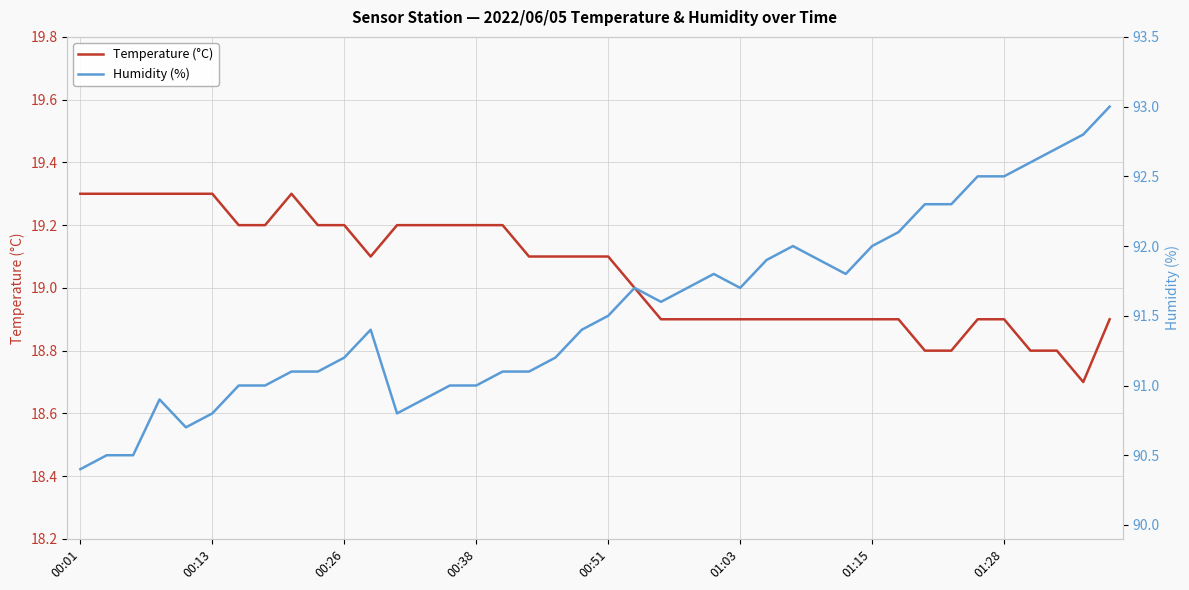

In Temperature (°C), how many points are lower than both neighbors (excluding endpoints)?

2